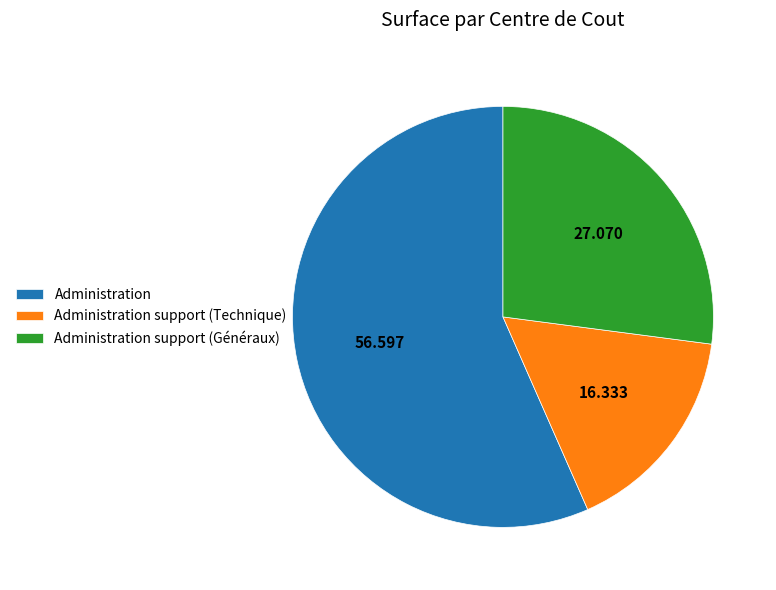

Which slice is the smallest?

Administration support (Technique)